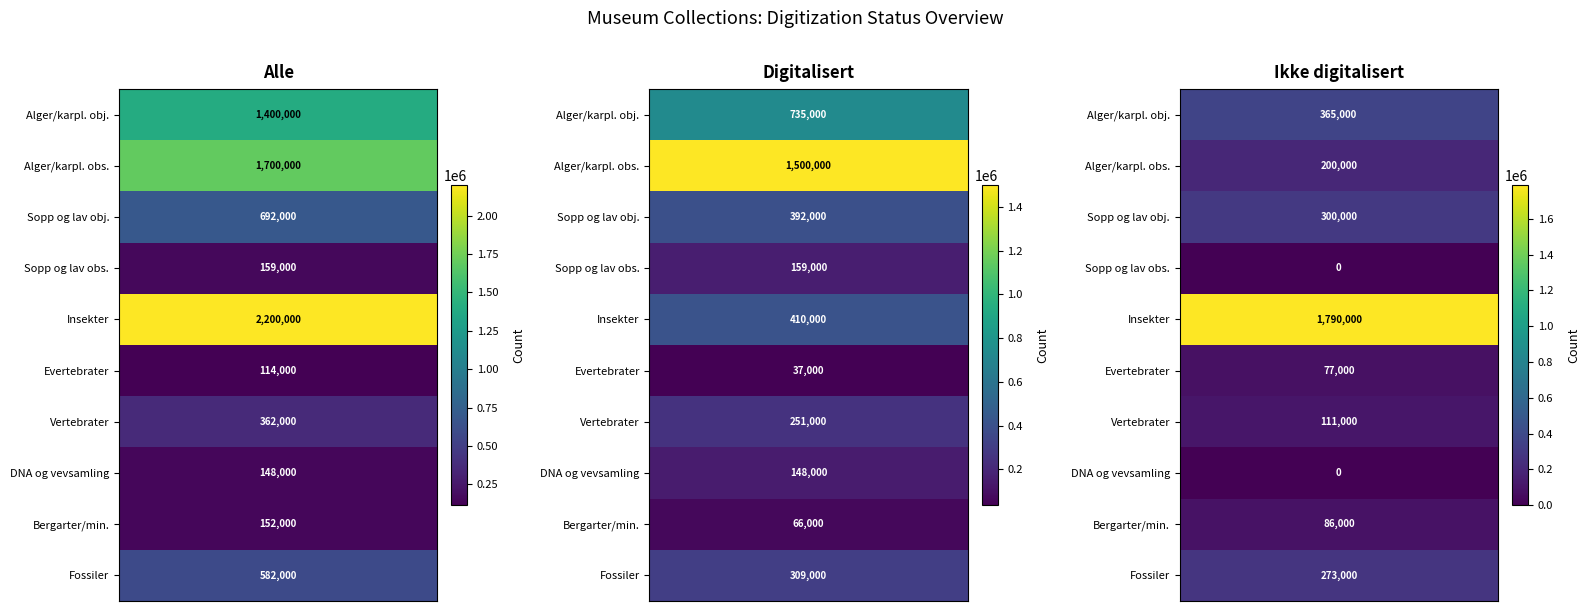

What is the highest value of the Sopp og lav, observasjoner series?

159000